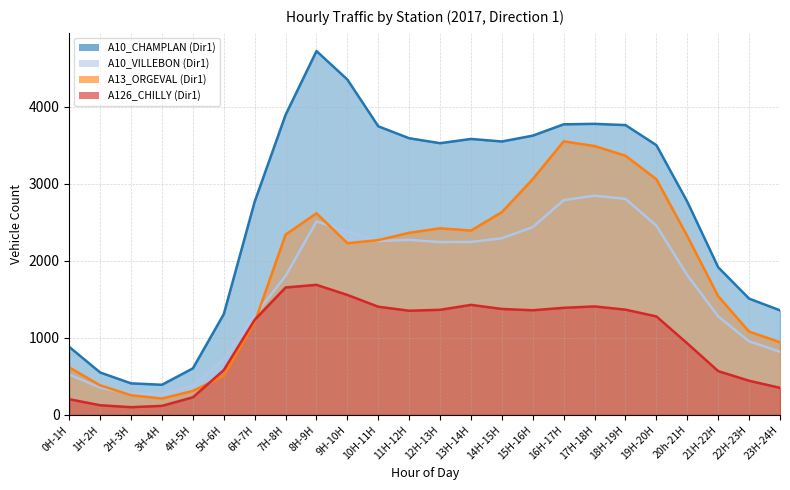

What is the label of the 21st point from the left?

20h-21H